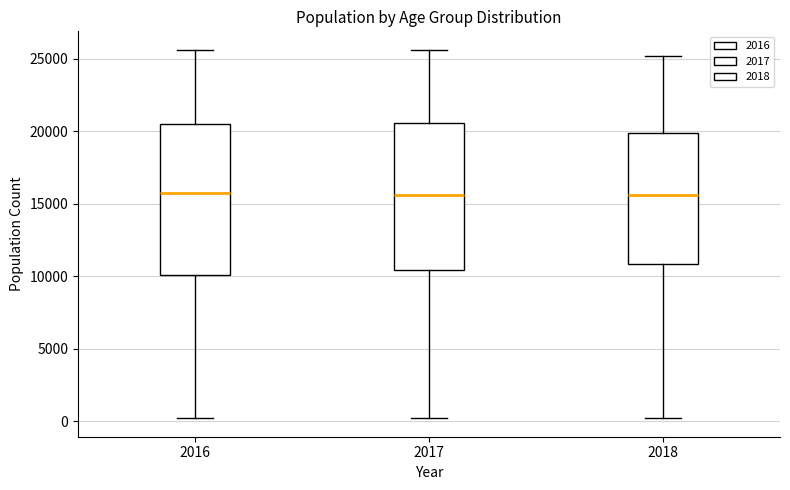

Reading left to right, read every box against the y-axis: the position of its median line, the range the box covers, and the ends of its whiskers. The values are not printed on the chart, so give them approximately, as read against the axis.

2016: median 15500, box 10000 to 20500, whiskers 0 to 25500
2017: median 15500, box 10500 to 20500, whiskers 0 to 25500
2018: median 15500, box 11000 to 20000, whiskers 0 to 25000